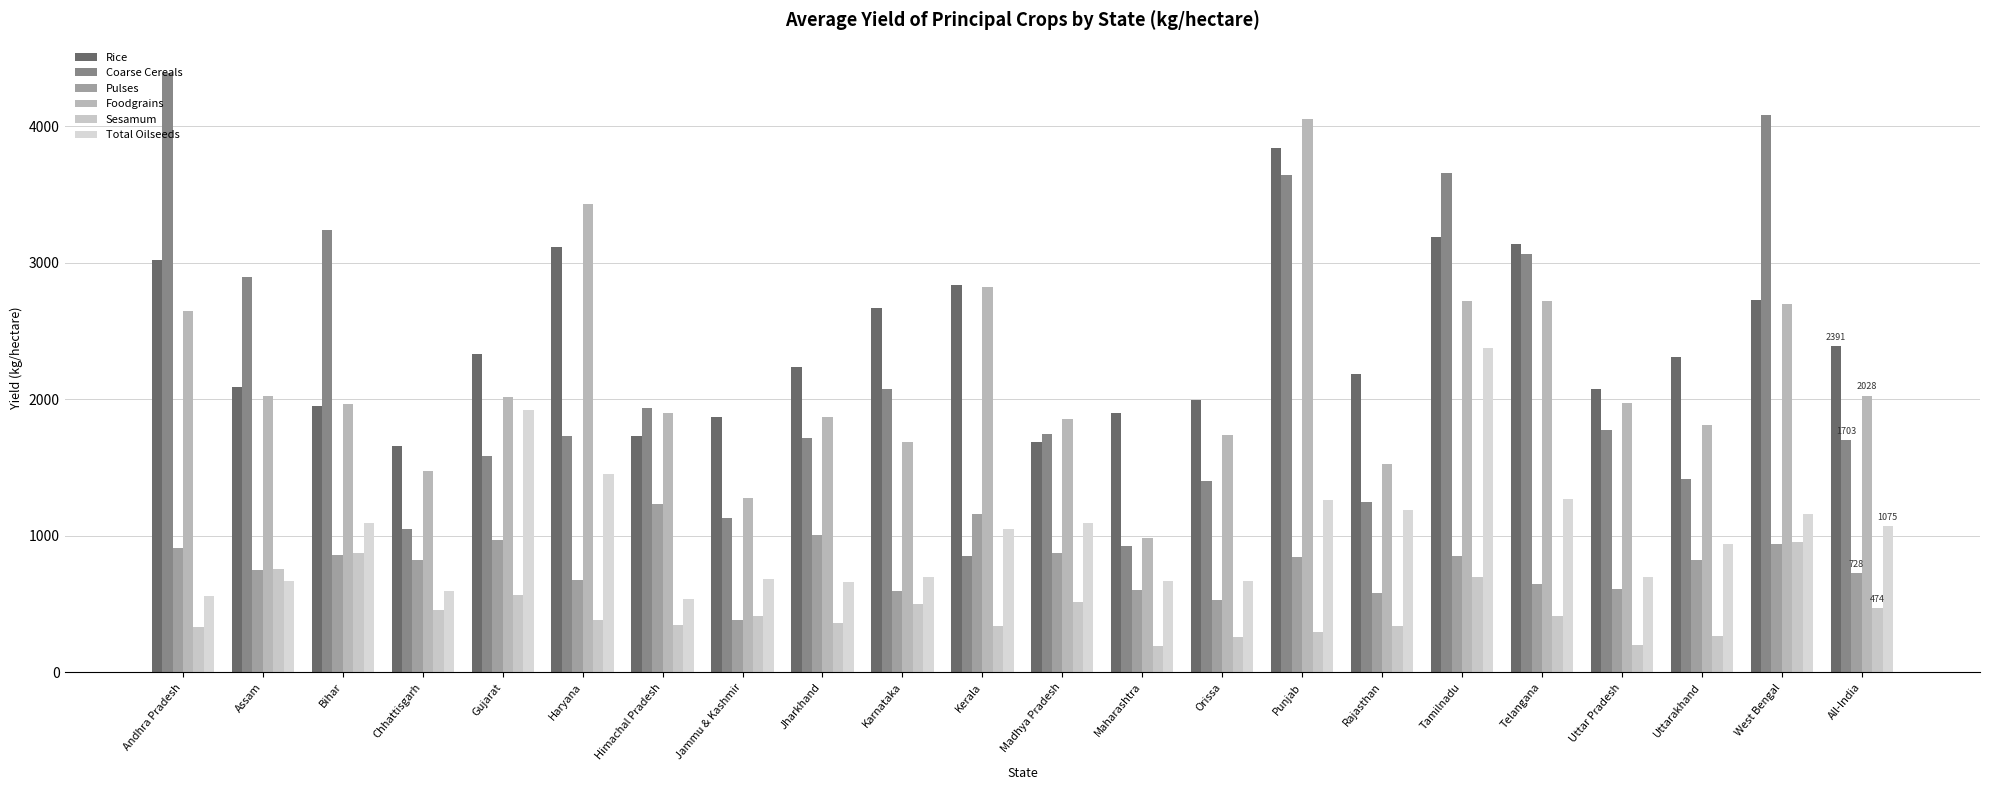

Which series has the largest range (max minus min)?

Coarse Cereals